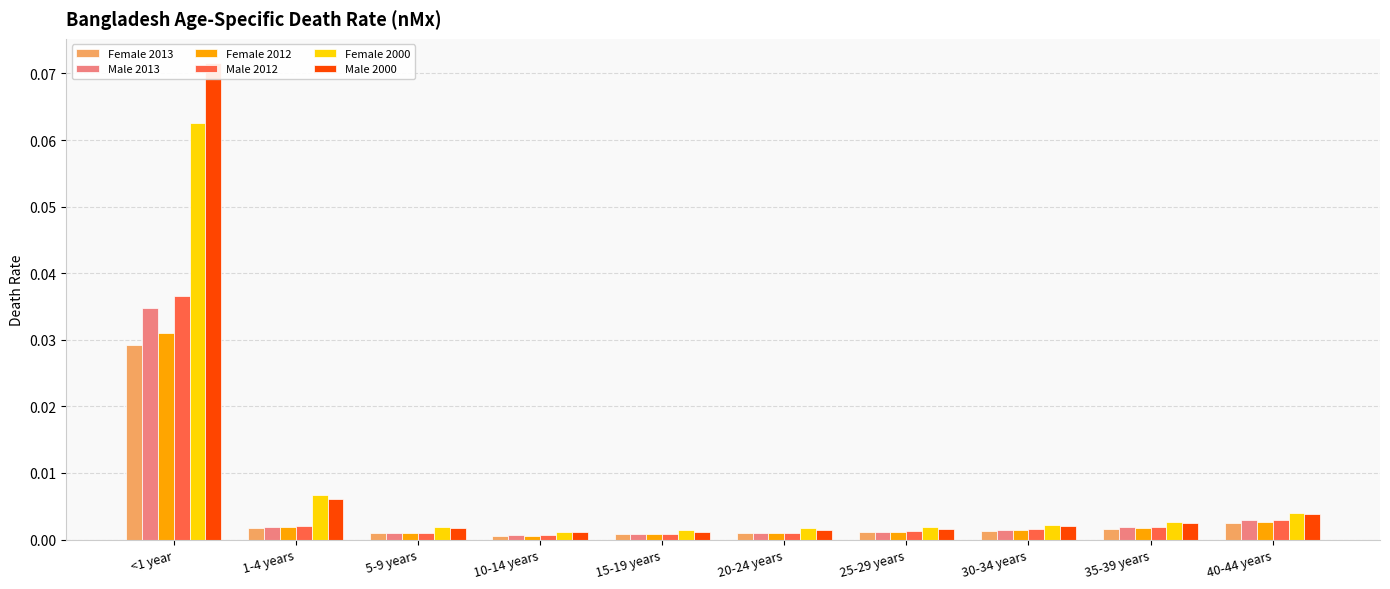

True or false: Male 2012 has a value of 0.0 at 15-19 years.

False